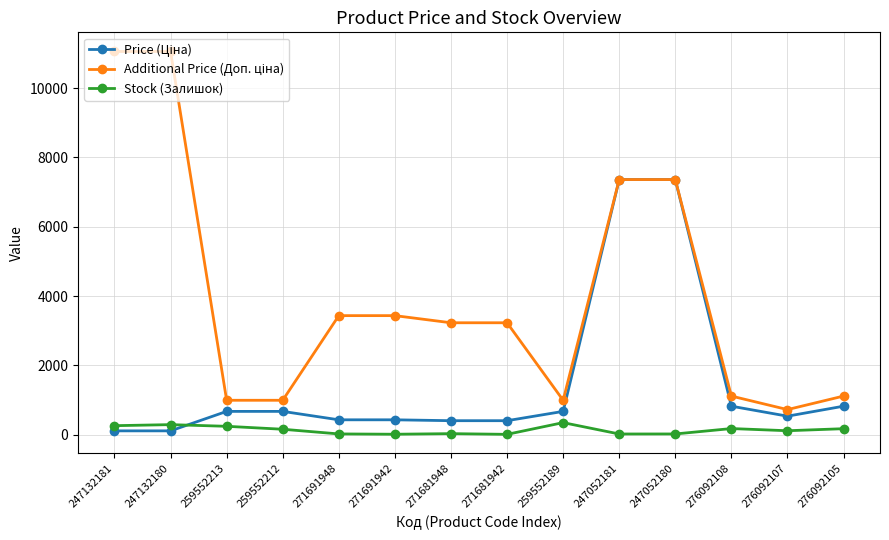

What is the value of the Stock (Залишок) point at the 9th from the left?

348.0